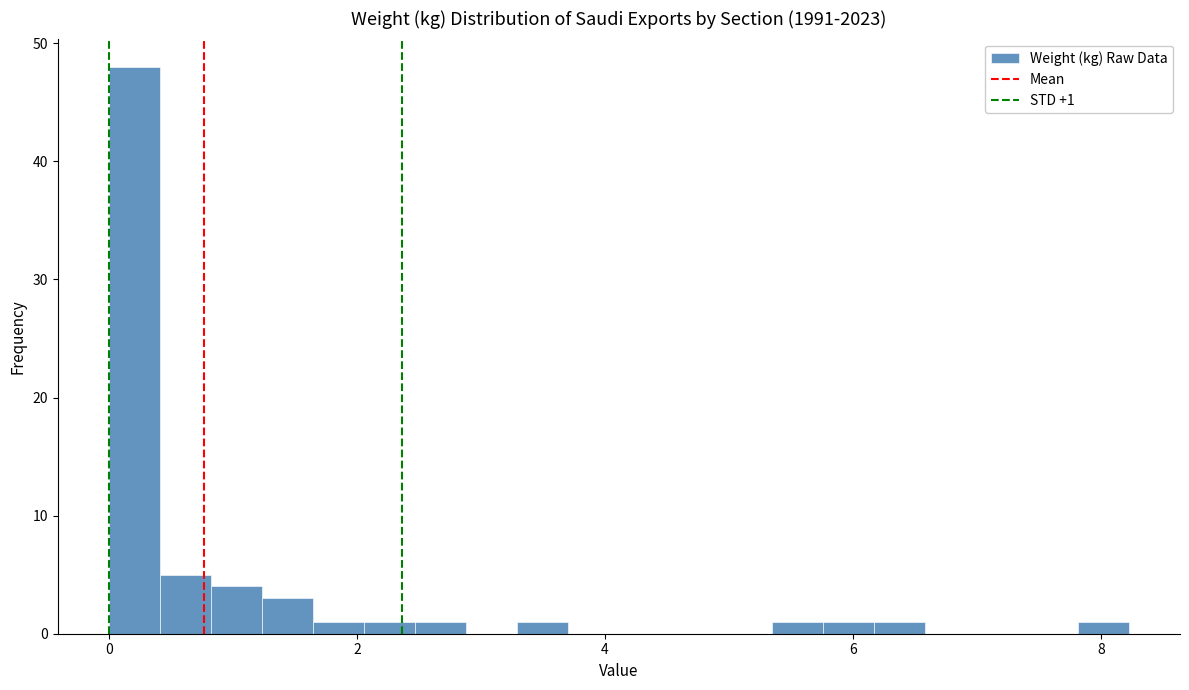

Around what value on the x-axis is the tallest bar? Give the approximate position of its centre, as read against the axis.

0.2